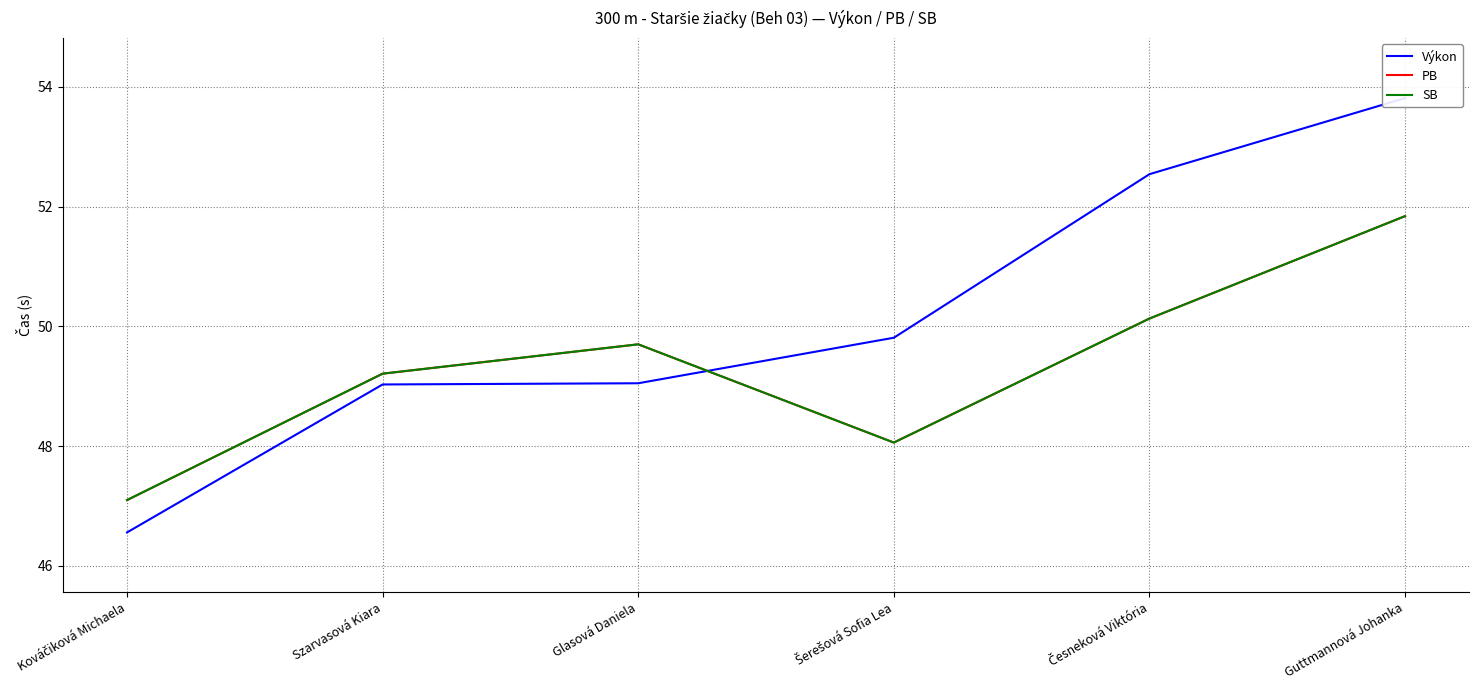

True or false: SB and Výkon intersect in this chart.

True